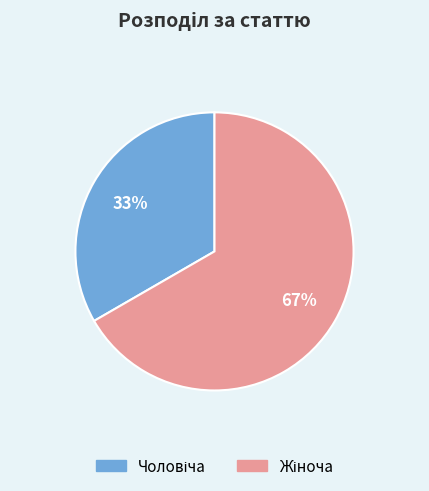

Is there a majority slice in this chart?

Yes